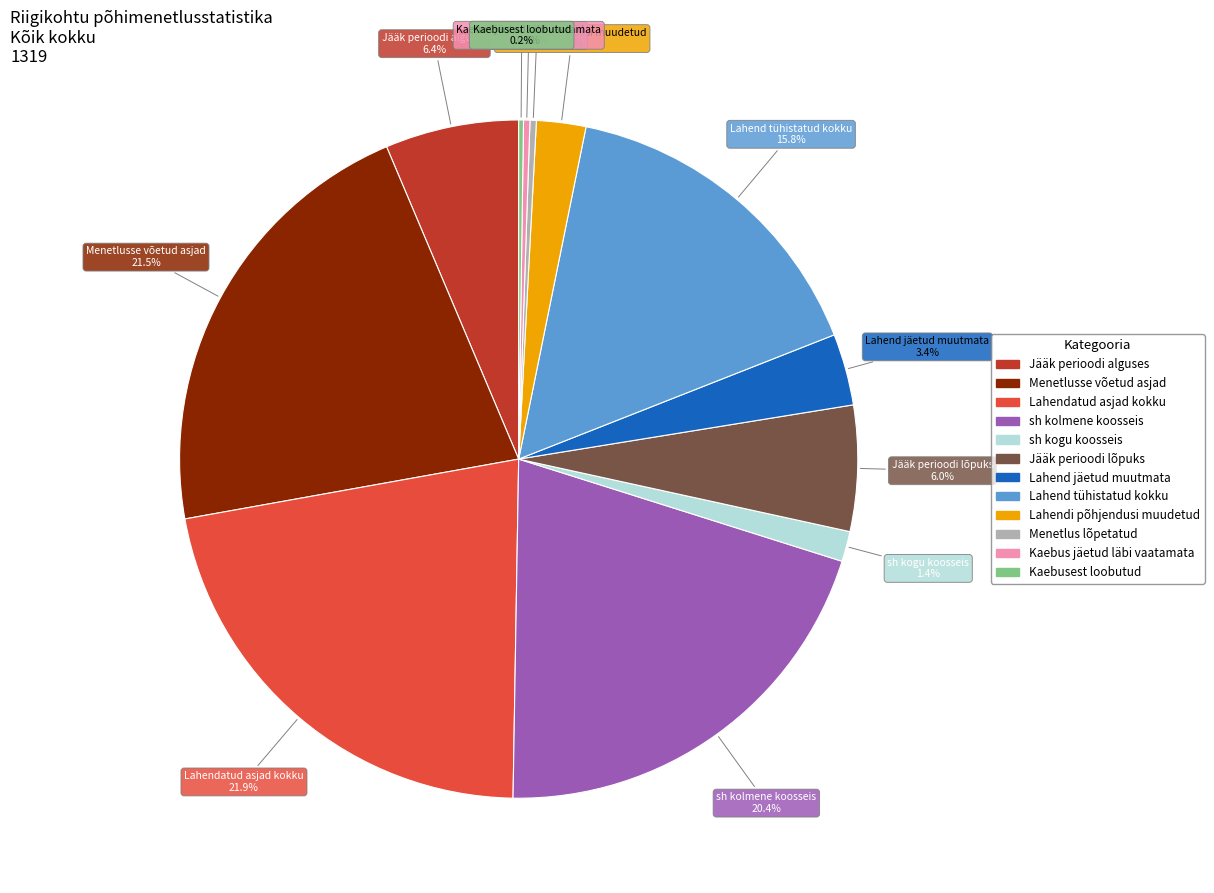

Is there a majority slice in this chart?

No